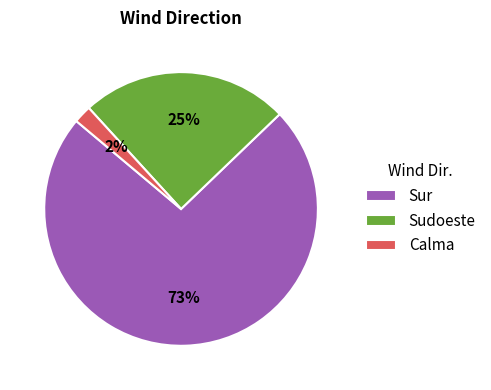

To the nearest percent, what percentage of the pie is Sur?

73%